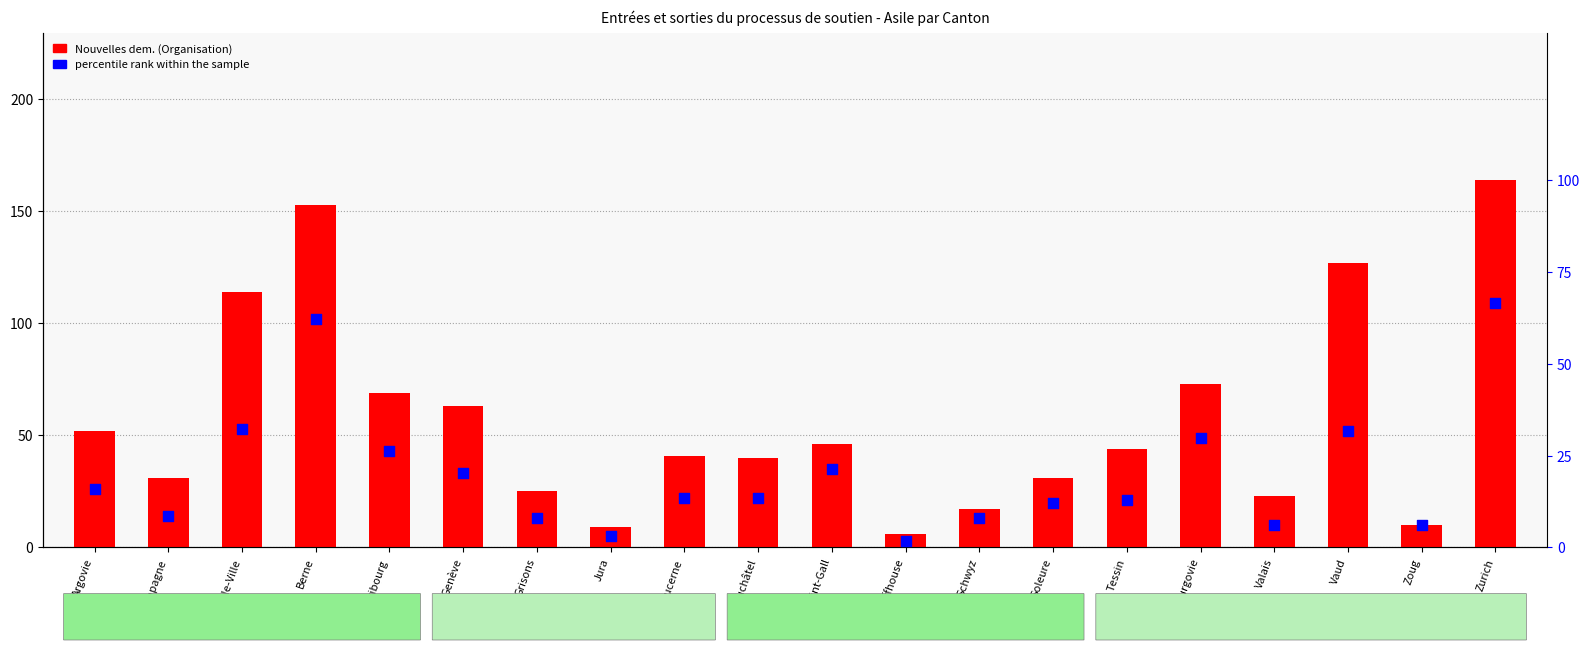

Which series has the largest Y range (max minus min)?

Nouvelles dem. (Organisation)